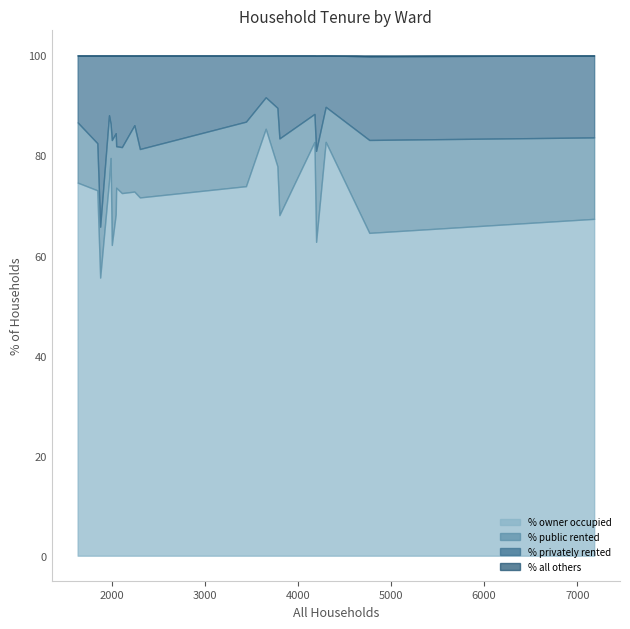

True or false: % privately rented and % owner occupied intersect in this chart.

False